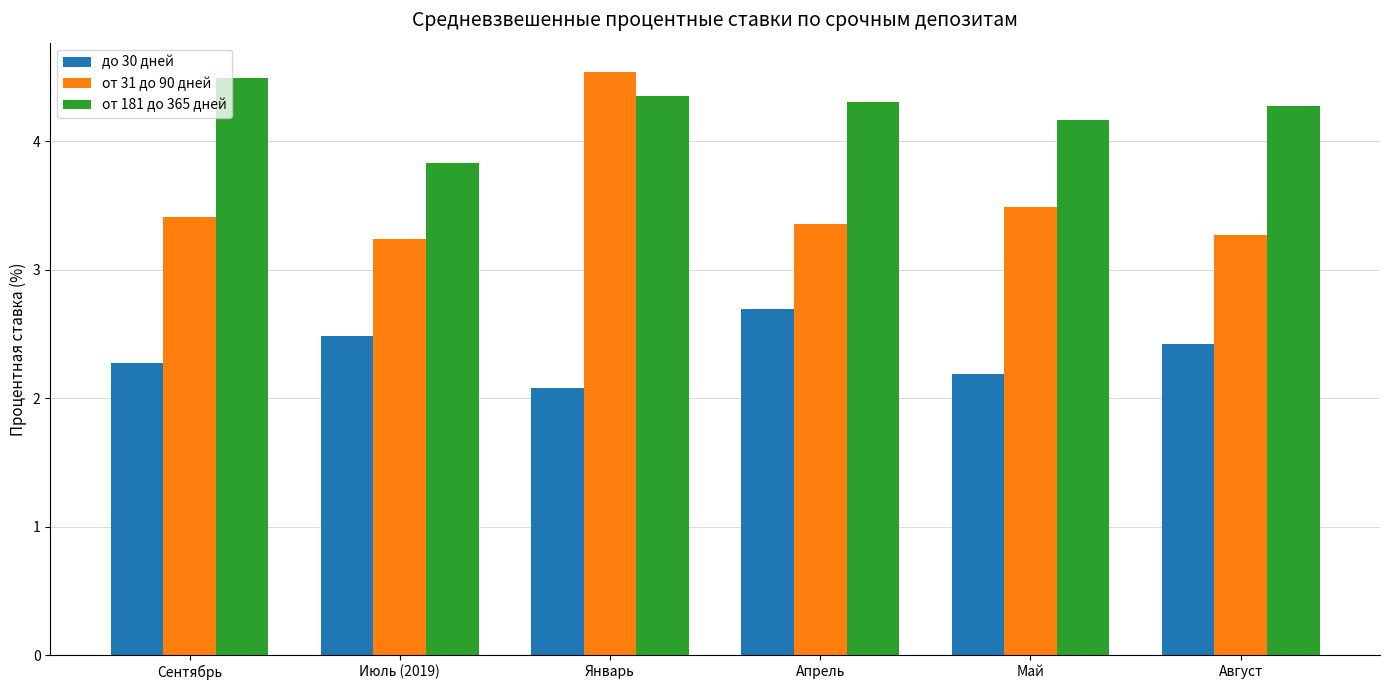

Is it true that от 31 до 90 дней equals 3.2 at Июль (2019)?

True